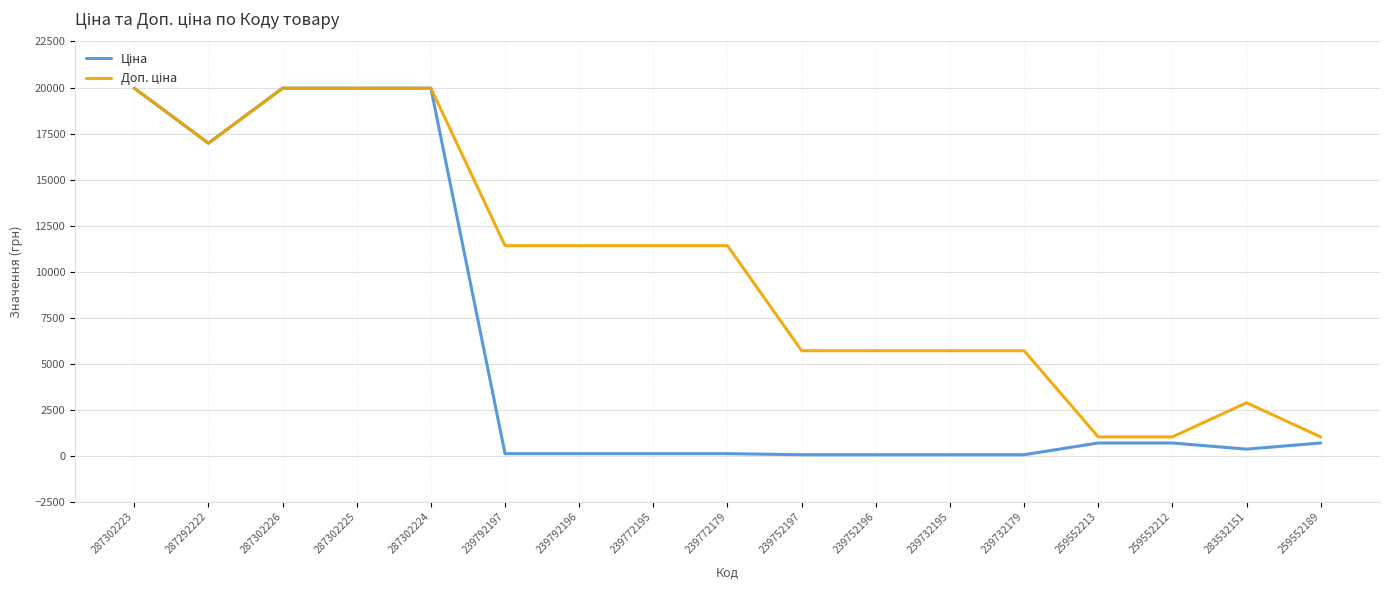

How many lines are shown in the chart?

2